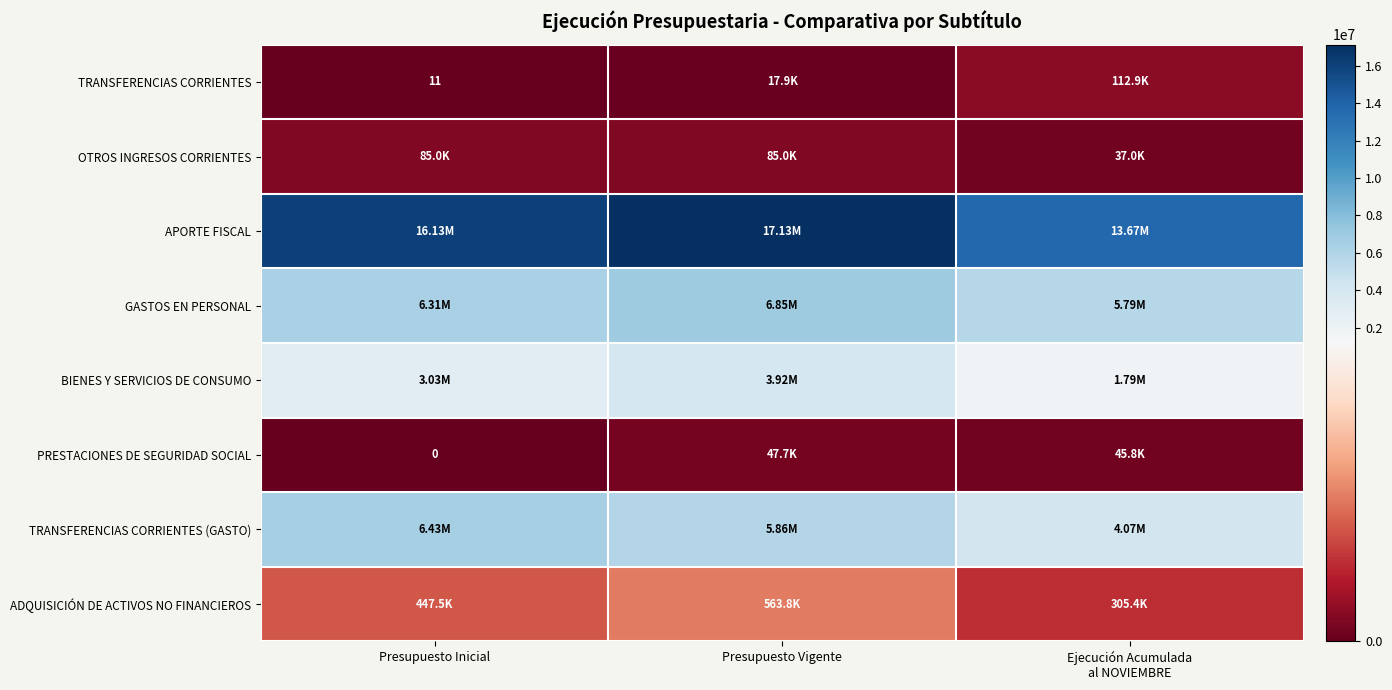

Where does the TRANSFERENCIAS CORRIENTES (GASTO) series first go above 5858574?

Presupuesto Inicial